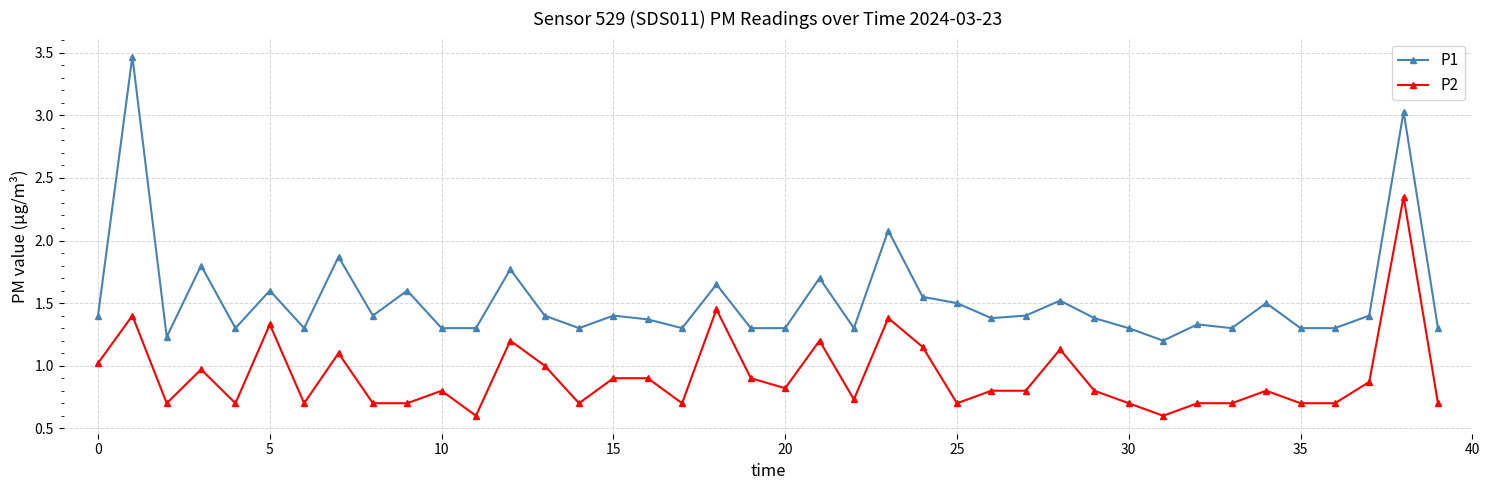

True or false: P1 and P2 cross at least once.

False